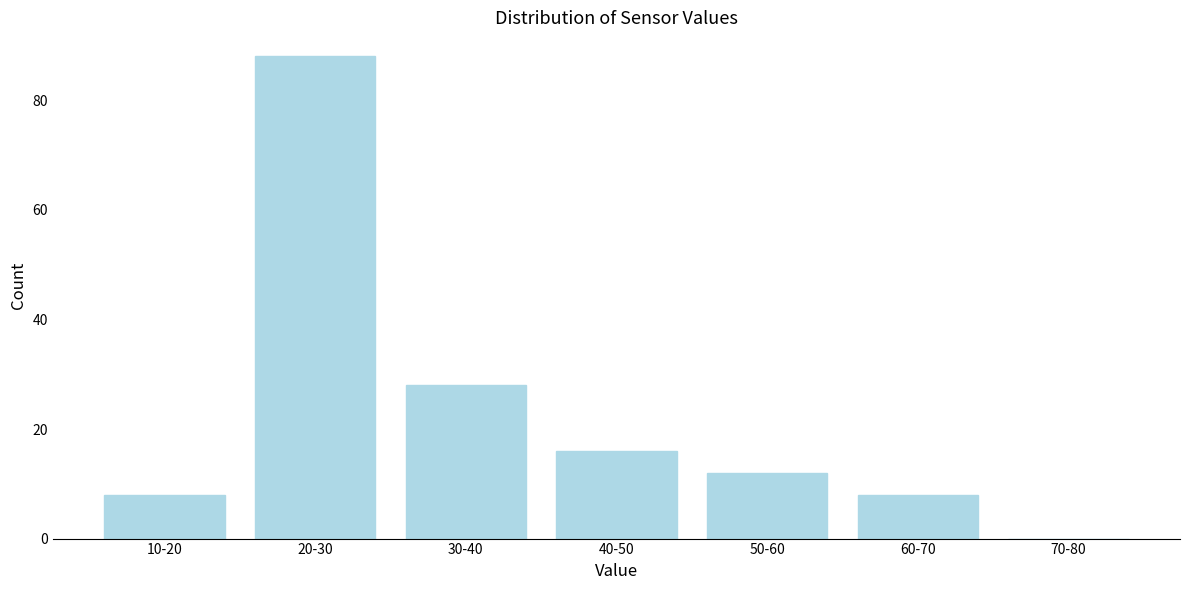

Reading left to right, extract all data points from this chart.

10-20=8	20-30=88	30-40=28	40-50=16	50-60=12	60-70=8	70-80=0